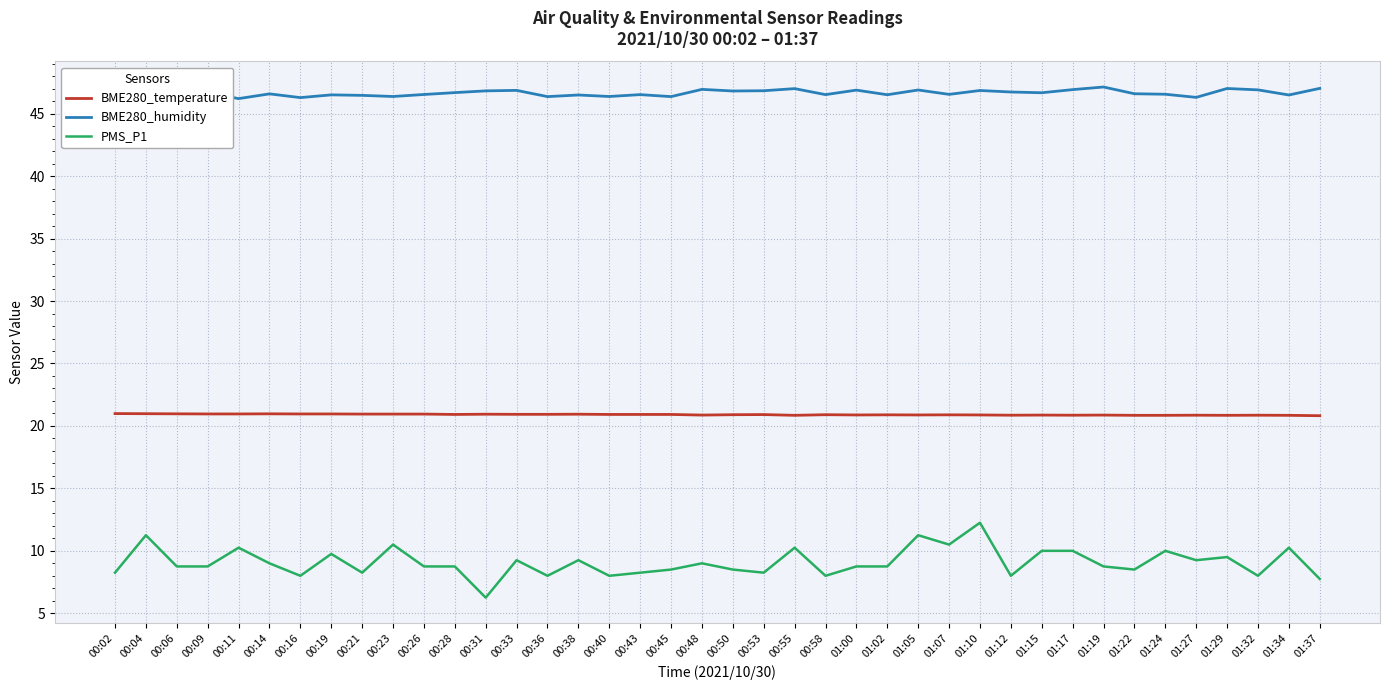

What is the difference between the BME280_temperature values at 01:37 and 00:09?

0.1